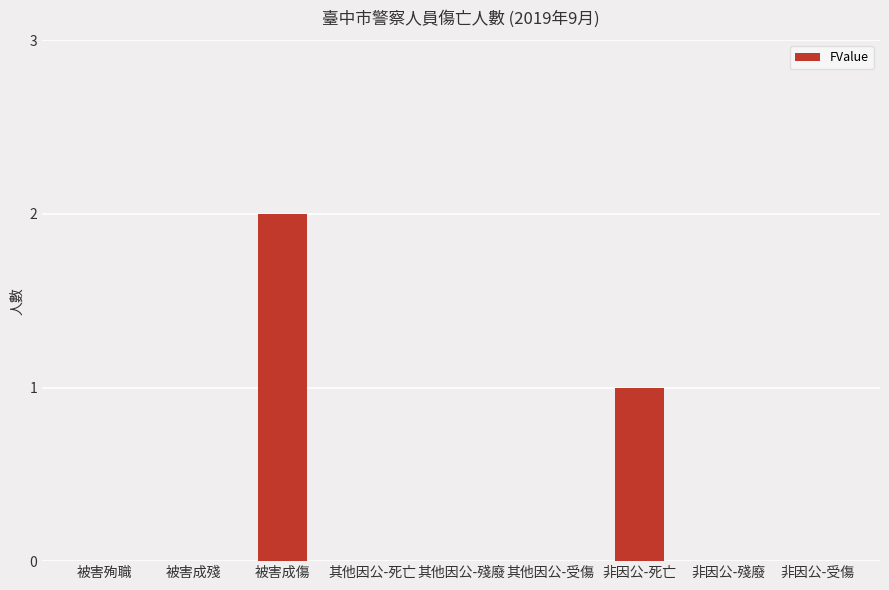

What is the difference between the values at 其他因公-殘廢 and 被害成傷?

2